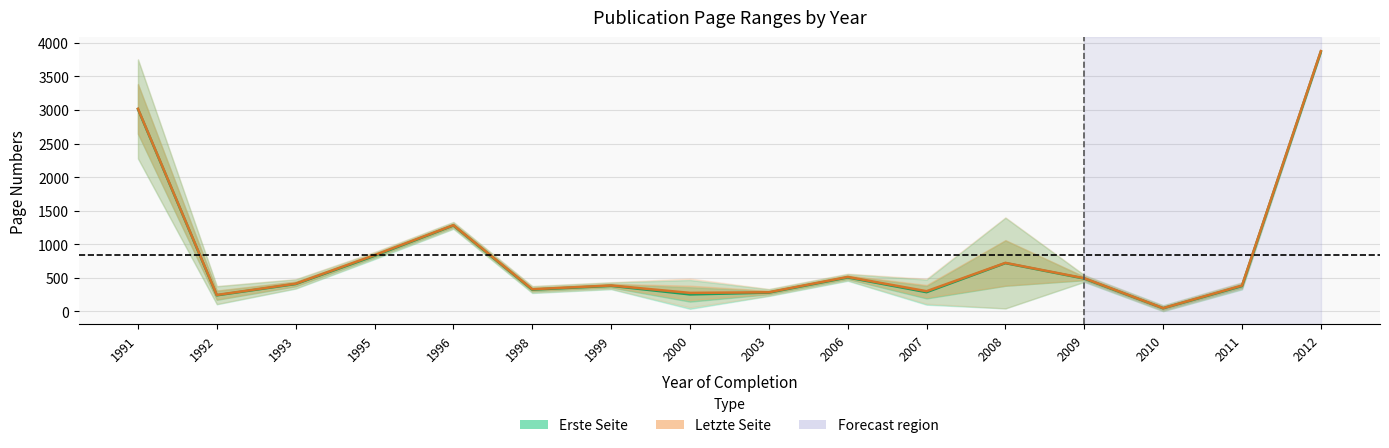

Is this an area chart (filled region under the line)?

No